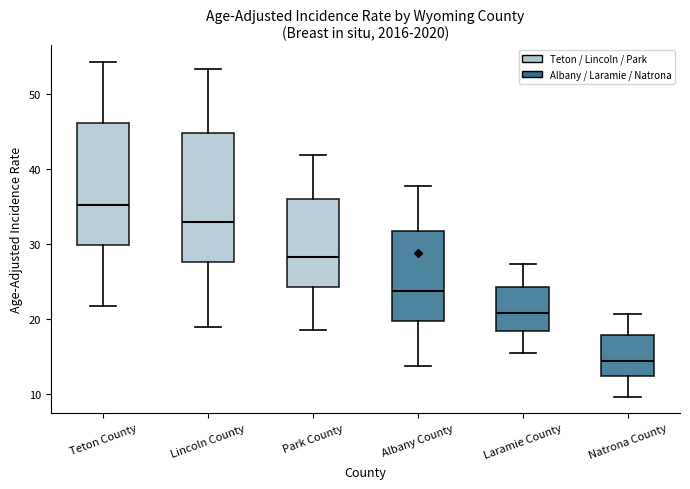

Which box's median line is the highest?

Teton County